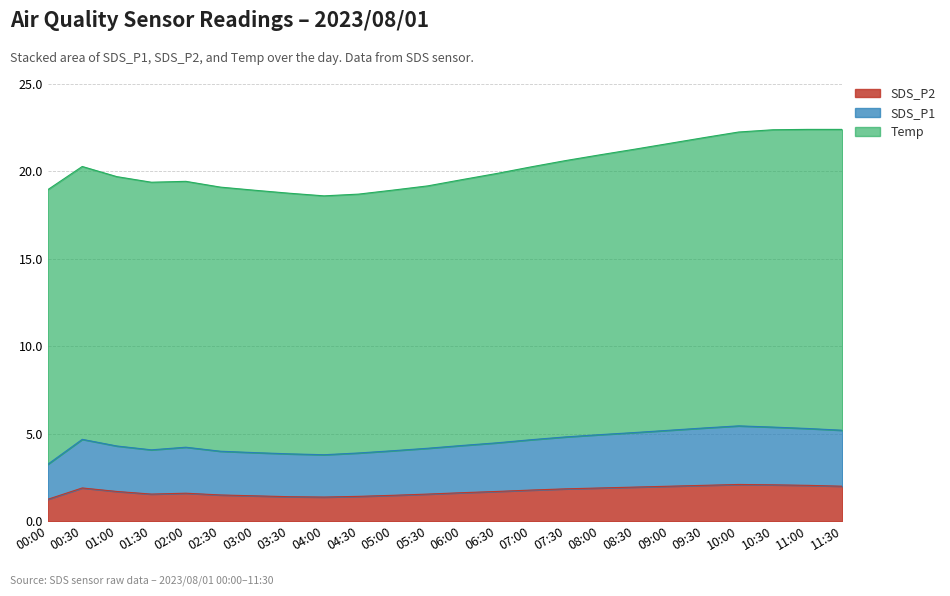

True or false: SDS_P1 has a value of 5.3 at 03:30.

False